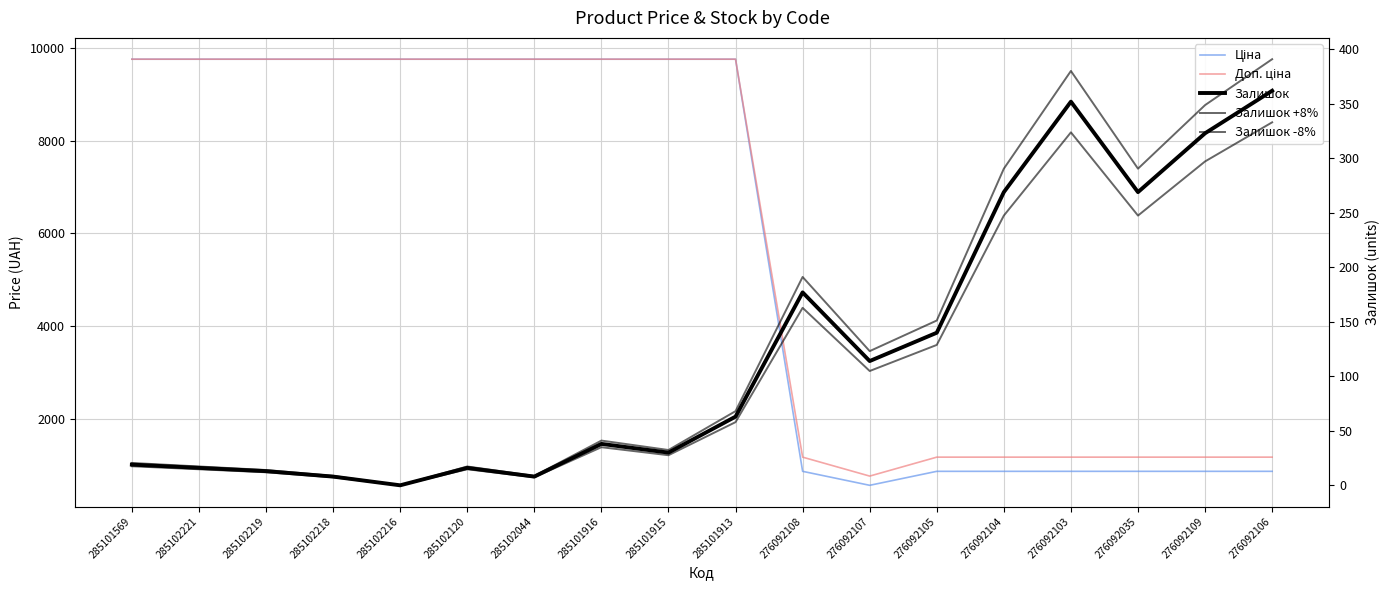

Which series has the largest range (max minus min)?

Ціна